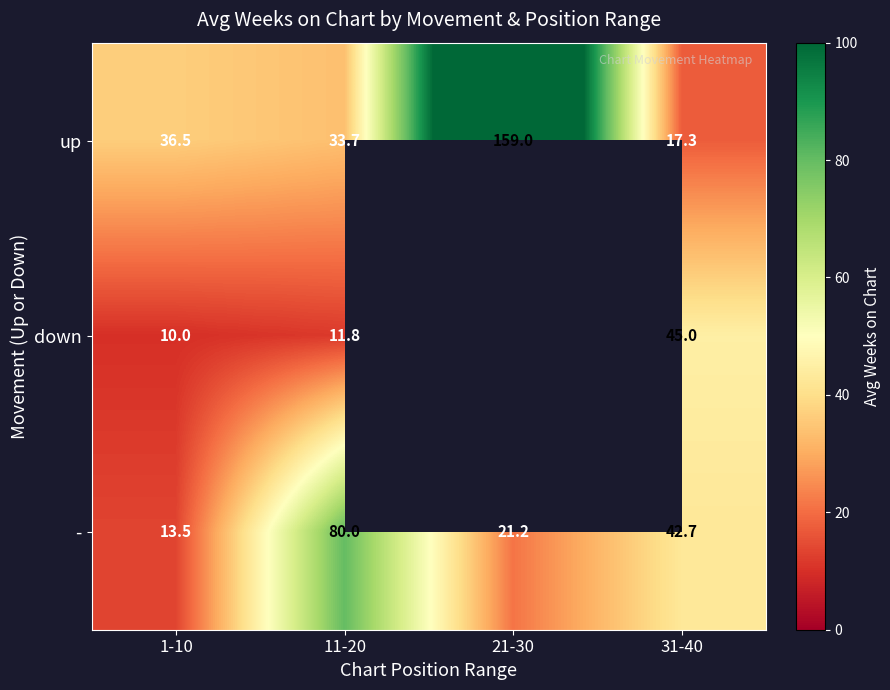

Is it true that down equals 27.1 at 31-40?

False